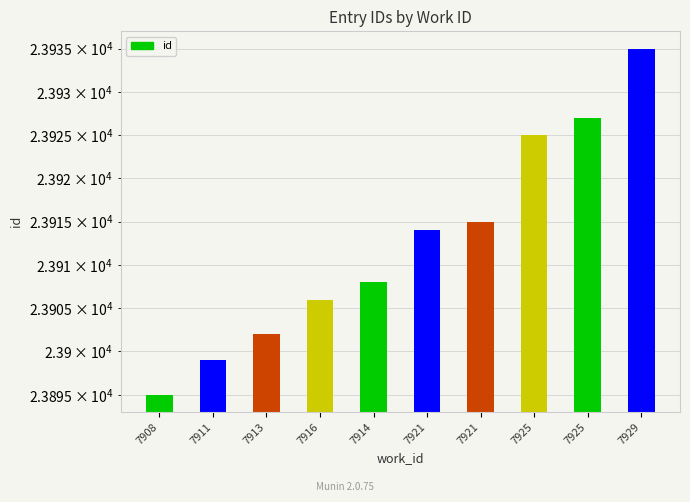

The chart shows a value of 23925 at 7925. True or false?

True